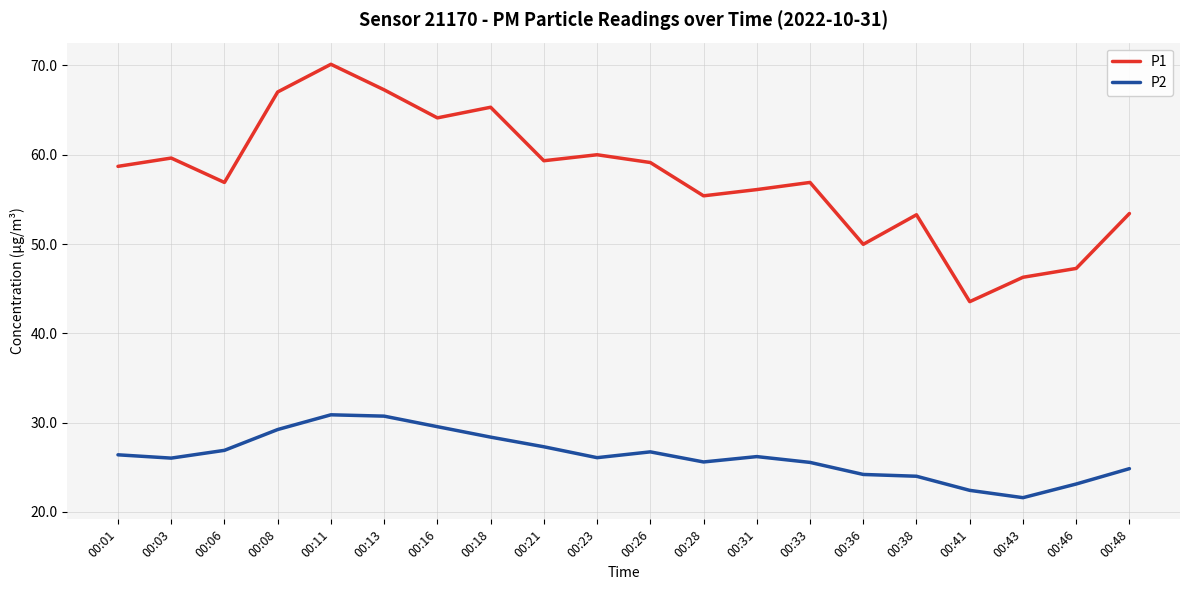

What is the difference between the P2 values at 00:03 and 00:38?

2.0